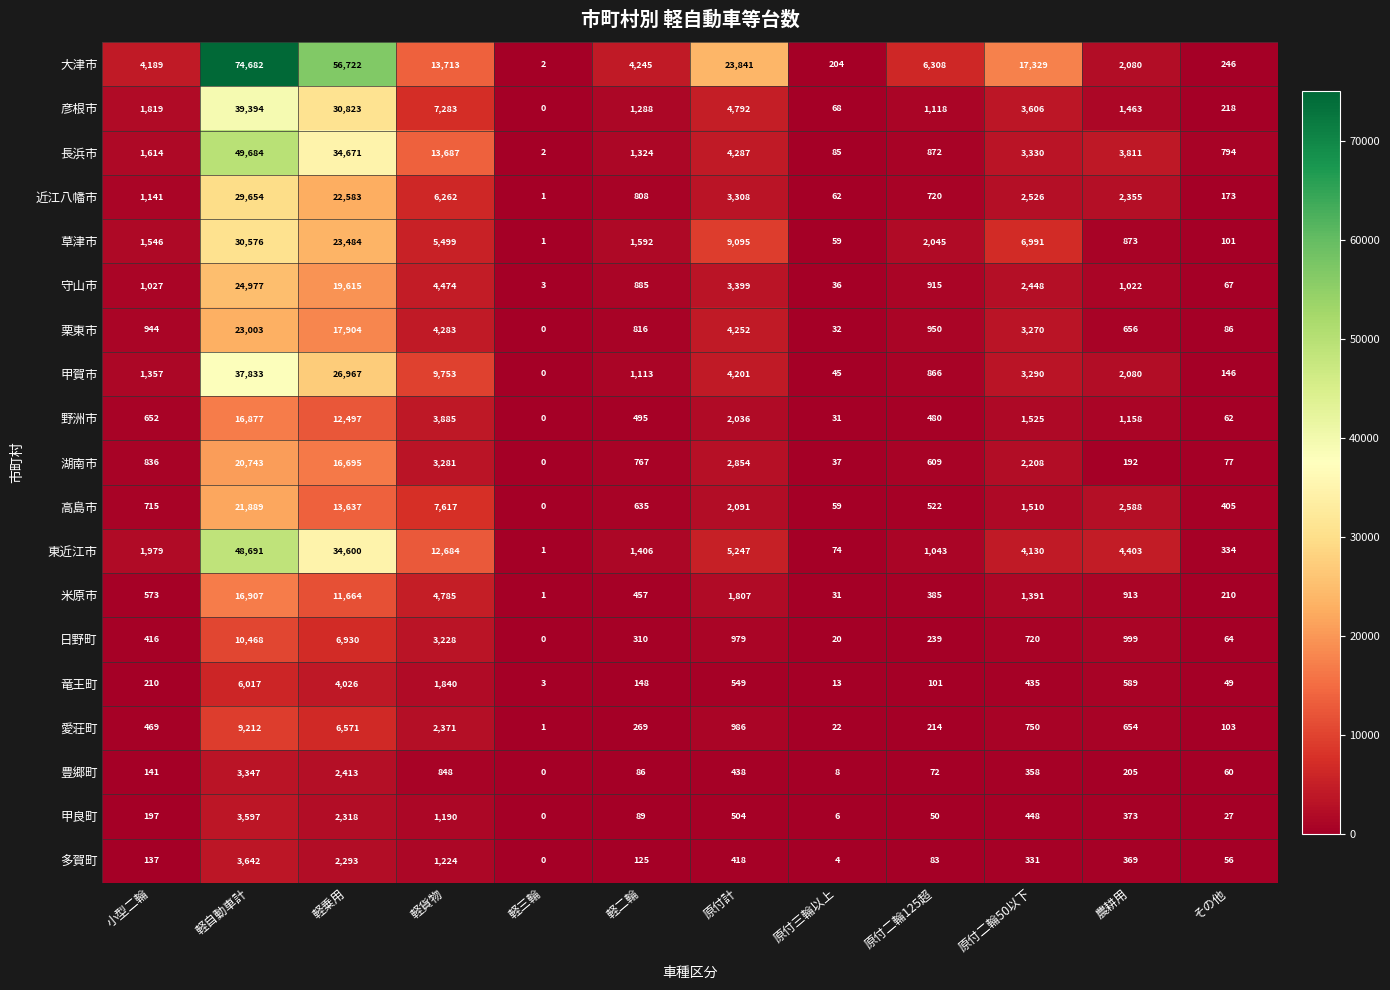

Which series has the widest spread of values?

大津市